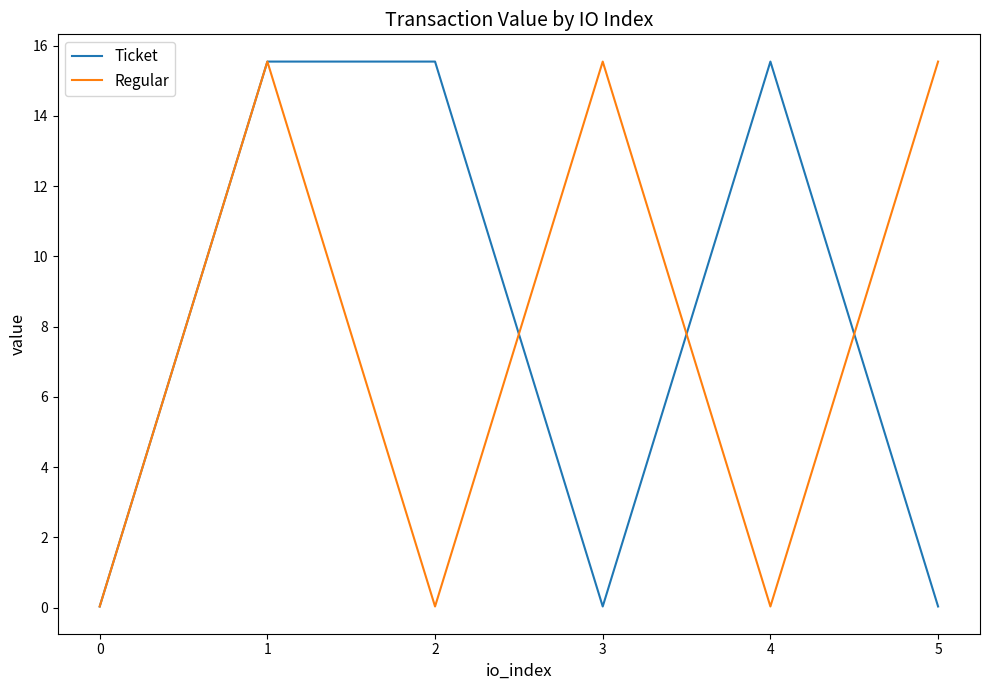

What is the total value across all series at 1?

31.1